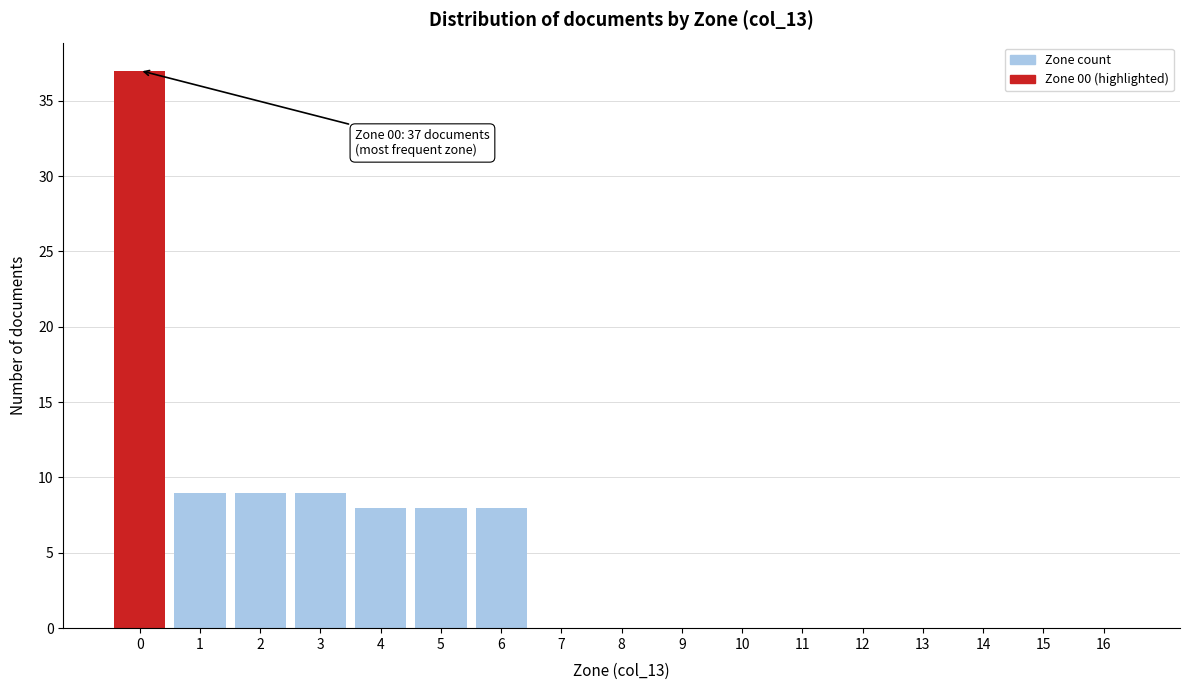

Reading right to left, extract all data points from this chart.

16=0	15=0	14=0	13=0	12=0	11=0	10=0	9=0	8=0	7=0	6=8	5=8	4=8	3=9	2=9	1=9	0=37